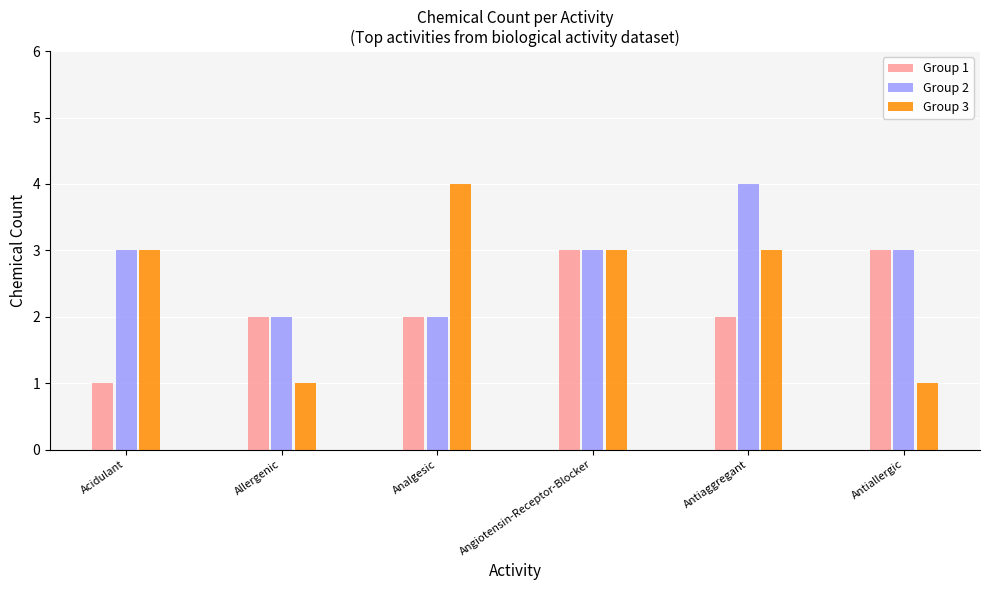

How many series are shown in this chart?

3